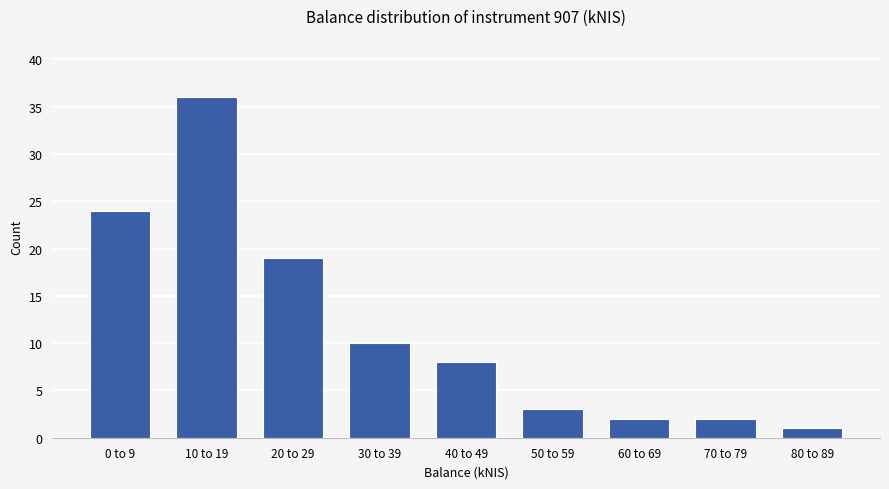

Reading right to left, list all the values displayed in this chart.

80 to 89=1	70 to 79=2	60 to 69=2	50 to 59=3	40 to 49=8	30 to 39=10	20 to 29=19	10 to 19=36	0 to 9=24